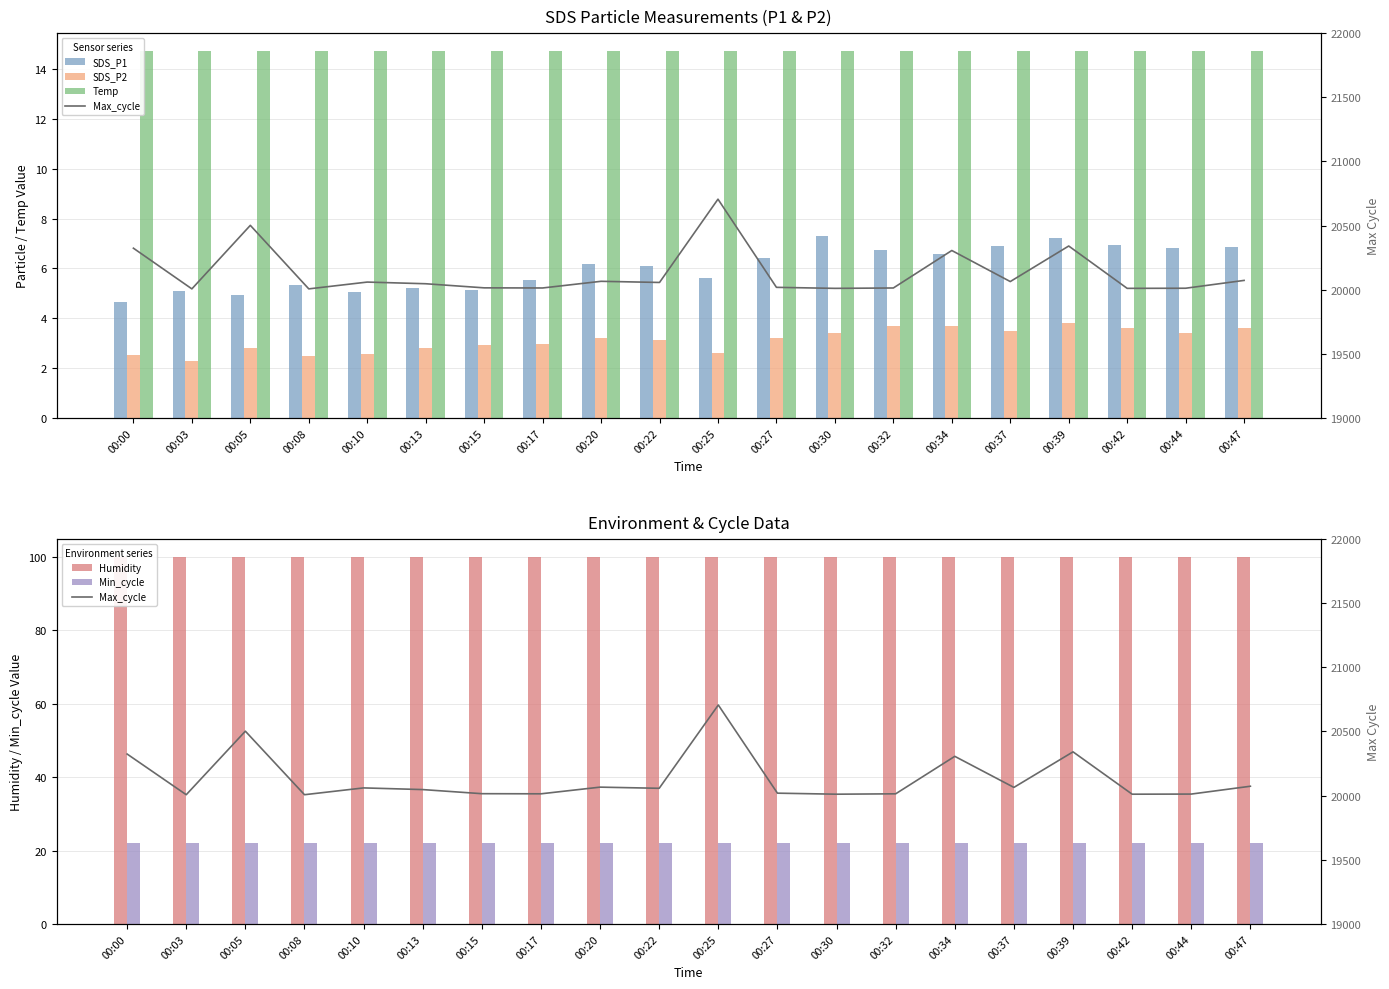

Reading left to right, what are all the values shown in this chart?

SDS_P1: 00:00=4.7	00:03=5.1	00:05=4.9	00:08=5.3	00:10=5.0	00:13=5.2	00:15=5.2	00:17=5.5	00:20=6.2	00:22=6.1	00:25=5.6	00:27=6.4	00:30=7.3	00:32=6.7	00:34=6.6	00:37=6.9	00:39=7.2	00:42=6.9	00:44=6.8	00:47=6.8
SDS_P2: 00:00=2.5	00:03=2.3	00:05=2.8	00:08=2.5	00:10=2.6	00:13=2.8	00:15=2.9	00:17=3.0	00:20=3.2	00:22=3.1	00:25=2.6	00:27=3.2	00:30=3.4	00:32=3.7	00:34=3.7	00:37=3.5	00:39=3.8	00:42=3.6	00:44=3.4	00:47=3.6
Temp: 00:00=14.7	00:03=14.7	00:05=14.7	00:08=14.7	00:10=14.7	00:13=14.7	00:15=14.7	00:17=14.7	00:20=14.7	00:22=14.7	00:25=14.7	00:27=14.7	00:30=14.7	00:32=14.7	00:34=14.7	00:37=14.7	00:39=14.7	00:42=14.7	00:44=14.7	00:47=14.7
Humidity: 00:00=99.9	00:03=99.9	00:05=99.9	00:08=99.9	00:10=99.9	00:13=99.9	00:15=99.9	00:17=99.9	00:20=99.9	00:22=99.9	00:25=99.9	00:27=99.9	00:30=99.9	00:32=99.9	00:34=99.9	00:37=99.9	00:39=99.9	00:42=99.9	00:44=99.9	00:47=99.9
Min_cycle: 00:00=22.0	00:03=22.0	00:05=22.0	00:08=22.0	00:10=22.0	00:13=22.0	00:15=22.0	00:17=22.0	00:20=22.0	00:22=22.0	00:25=22.0	00:27=22.0	00:30=22.0	00:32=22.0	00:34=22.0	00:37=22.0	00:39=22.0	00:42=22.0	00:44=22.0	00:47=22.0
Max_cycle: 00:00=20324.0	00:03=20007.0	00:05=20502.0	00:08=20007.0	00:10=20060.0	00:13=20047.0	00:15=20015.0	00:17=20014.0	00:20=20066.0	00:22=20057.0	00:25=20706.0	00:27=20019.0	00:30=20011.0	00:32=20014.0	00:34=20306.0	00:37=20064.0	00:39=20341.0	00:42=20011.0	00:44=20012.0	00:47=20073.0